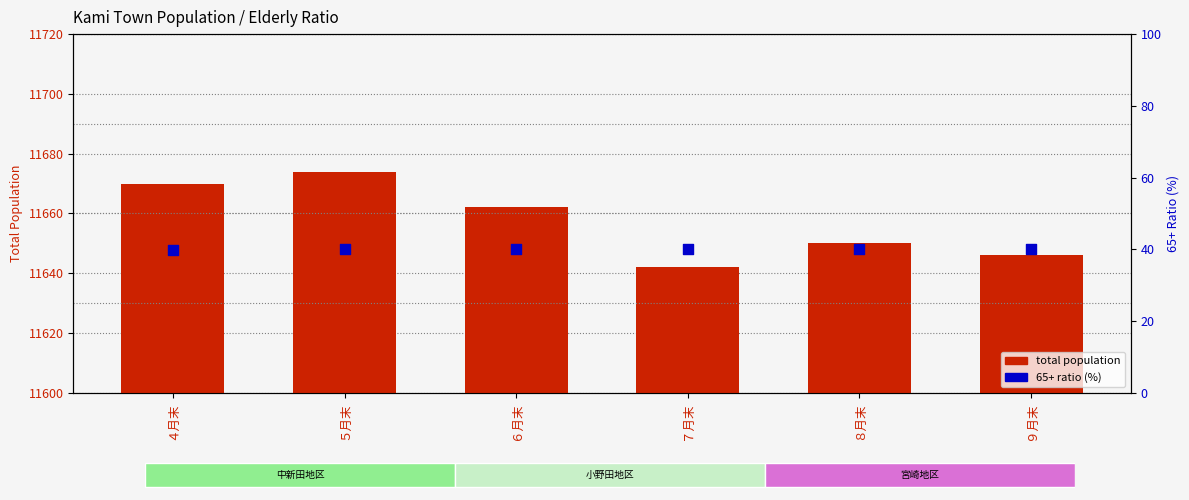

At how many categories does at least one series exceed 1462?

6